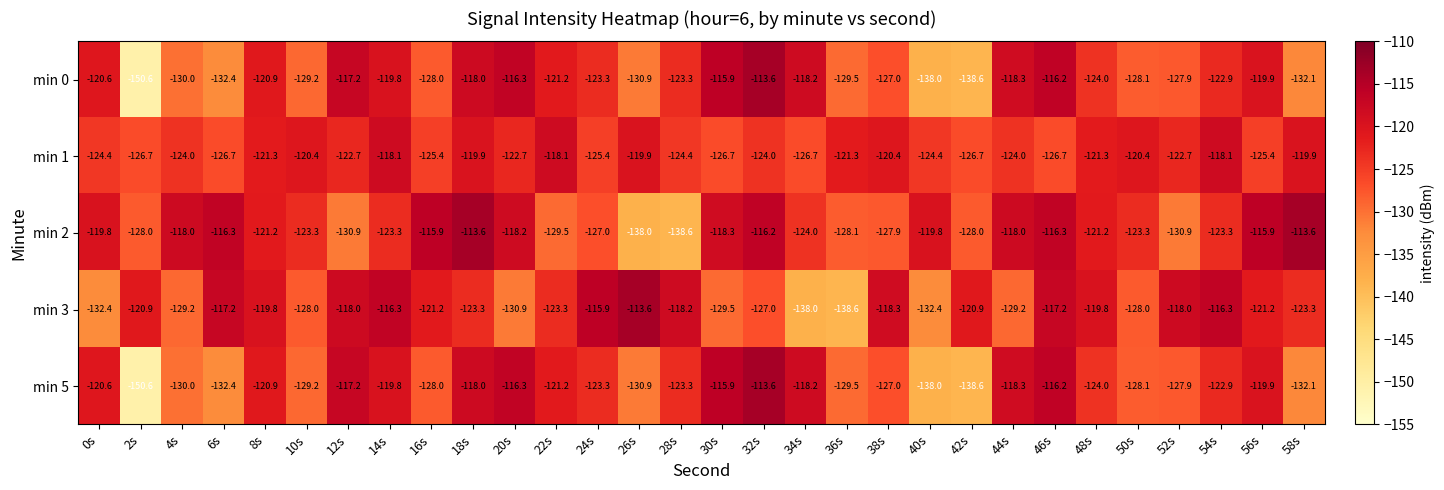

Count the number of data series in this chart.

5